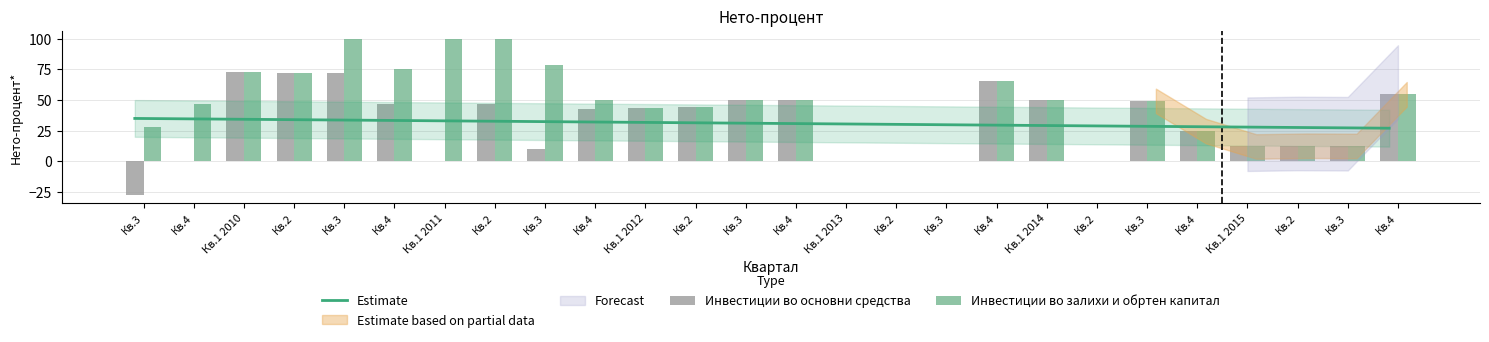

How many values in the Инвестиции во основни средства series exceed 43?

13